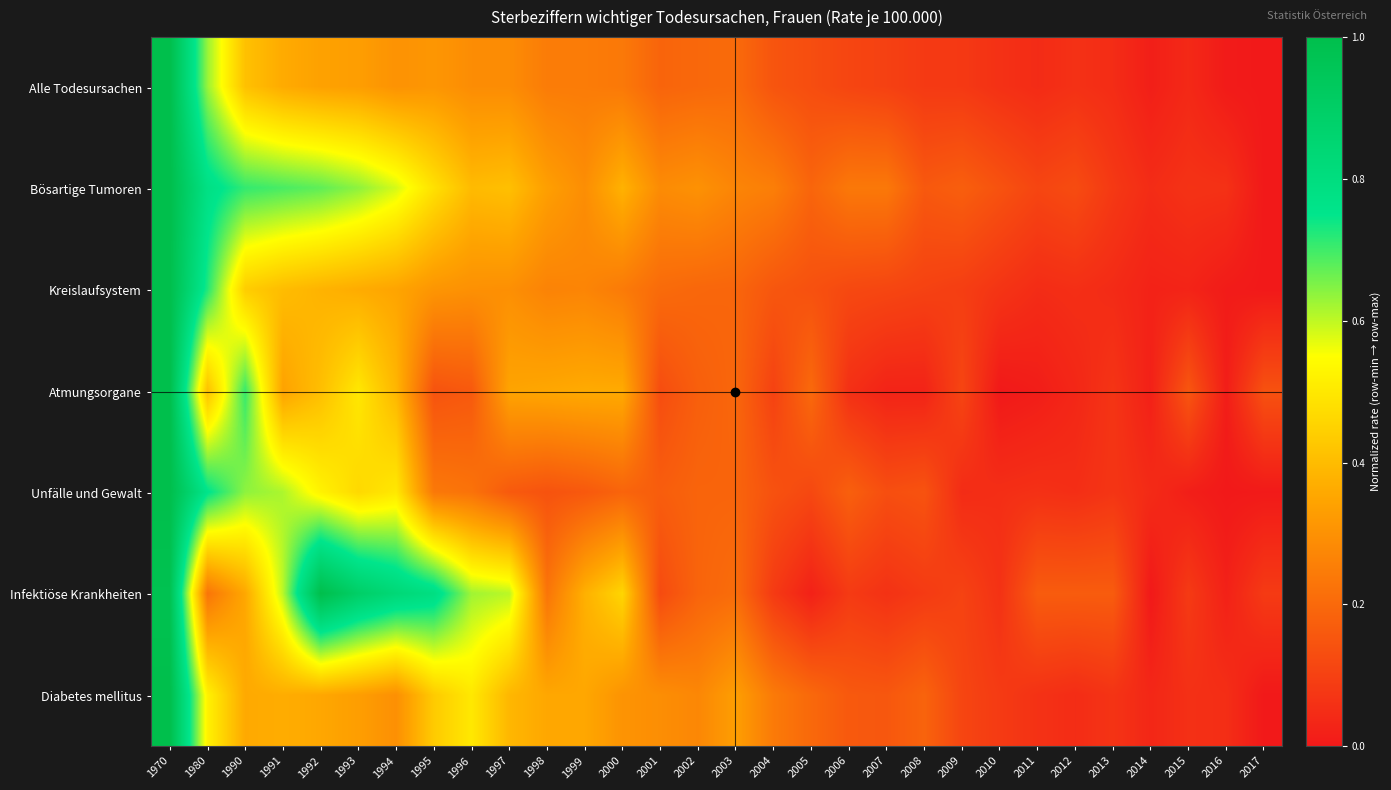

At 2016, list the series in order from smallest to largest.

Unfälle und Gewalt, Alle Todesursachen, Kreislaufsystem, Atmungsorgane, Infektiöse Krankheiten, Diabetes mellitus, Bösartige Tumoren